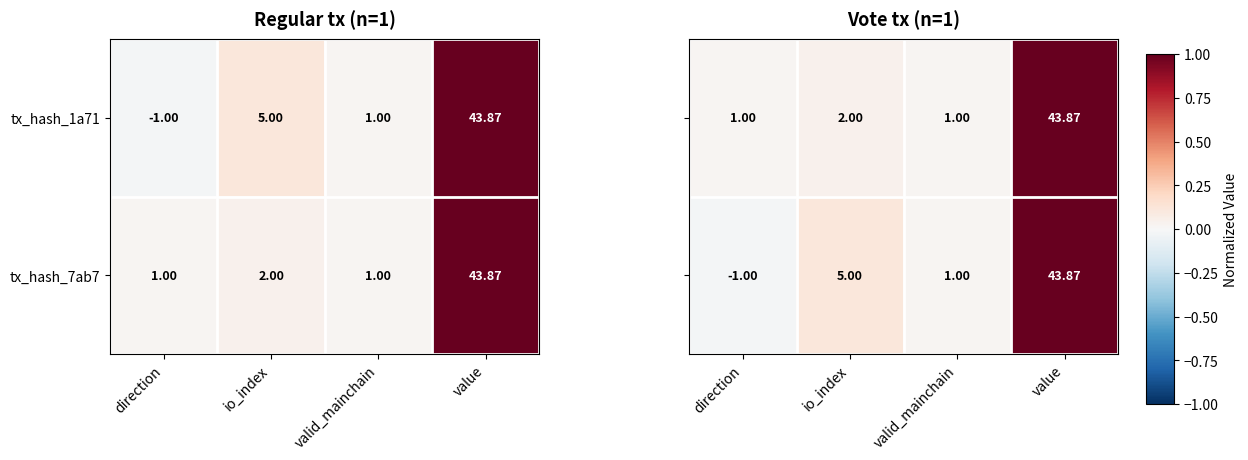

Which category has the highest value in the tx_hash_1a71 series?

value